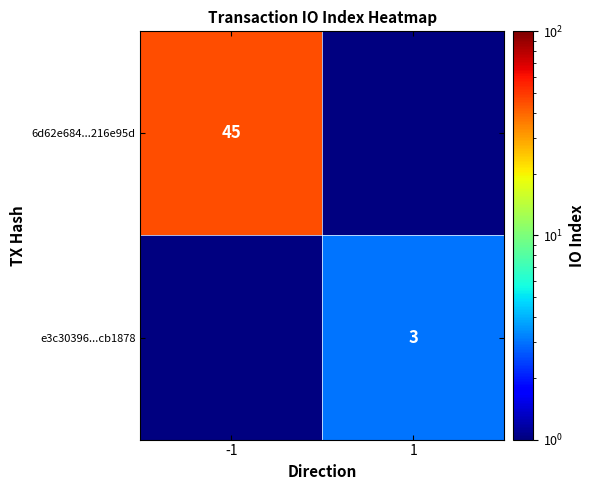

The 6d62e684...216e95d series shows 45 at -1. True or false?

True